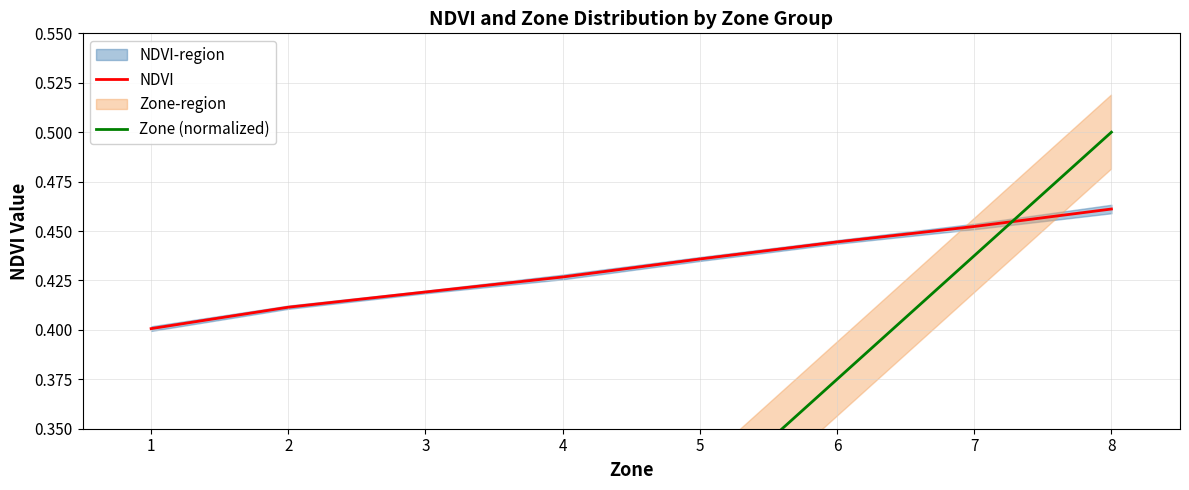

Which series has the largest range (max minus min)?

Zone (normalized)